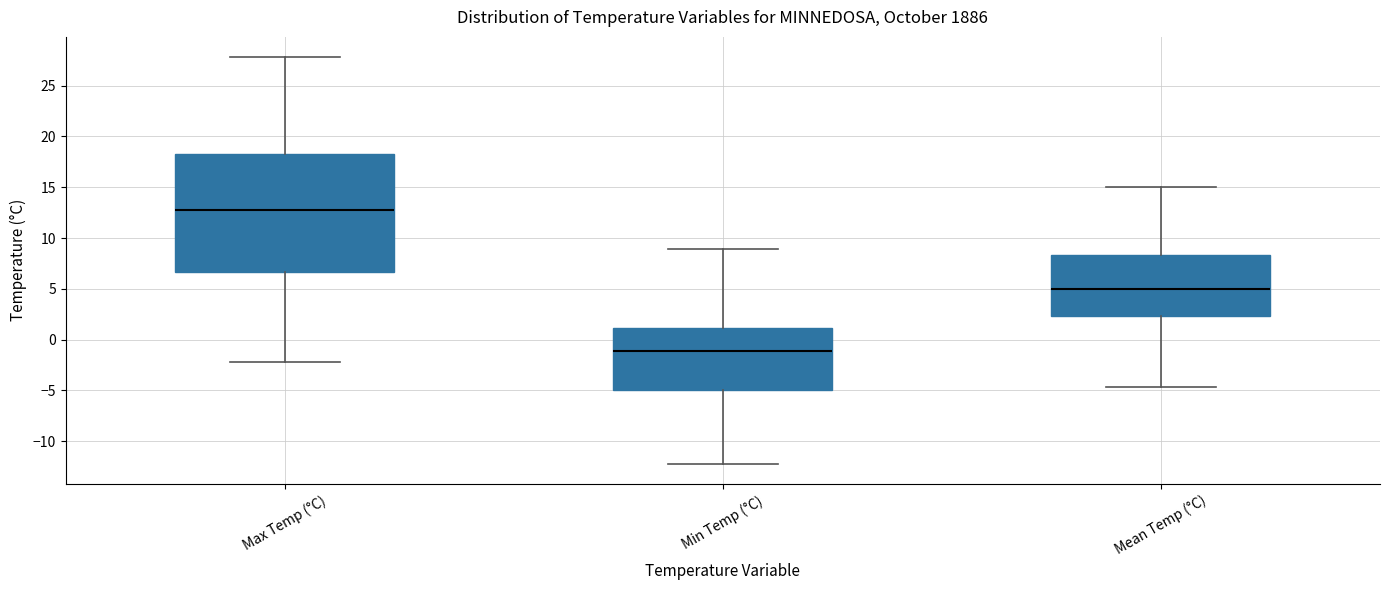

Where is the lower edge of the box for Max Temp (°C) on the y-axis? The values are not printed on the chart, so give them approximately, as read against the axis.

6.5